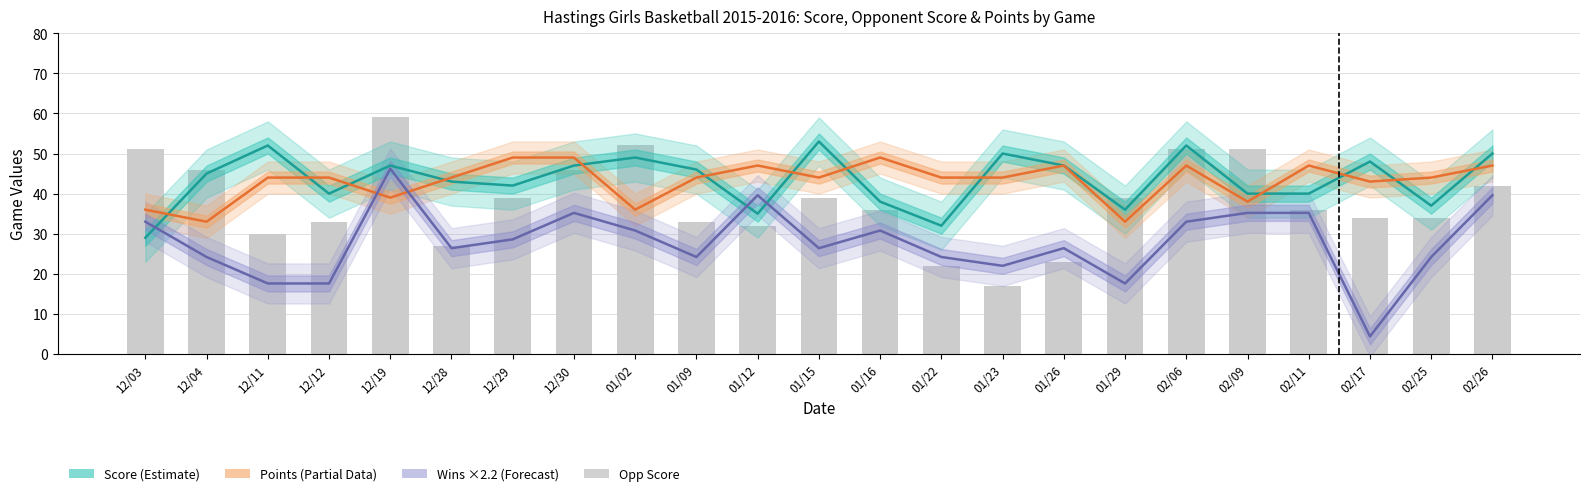

At which label does Opp Score first exceed 36?

12/03